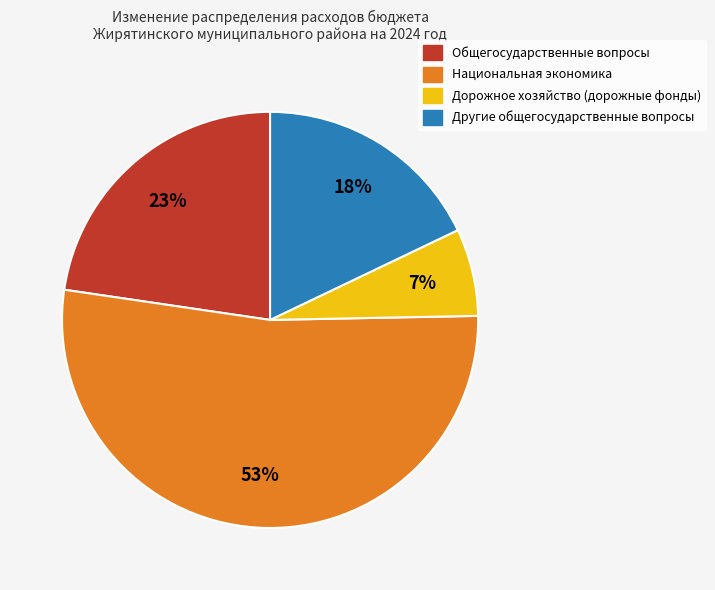

To the nearest percent, what is the combined percentage of Общегосударственные вопросы and Национальная экономика?

75%